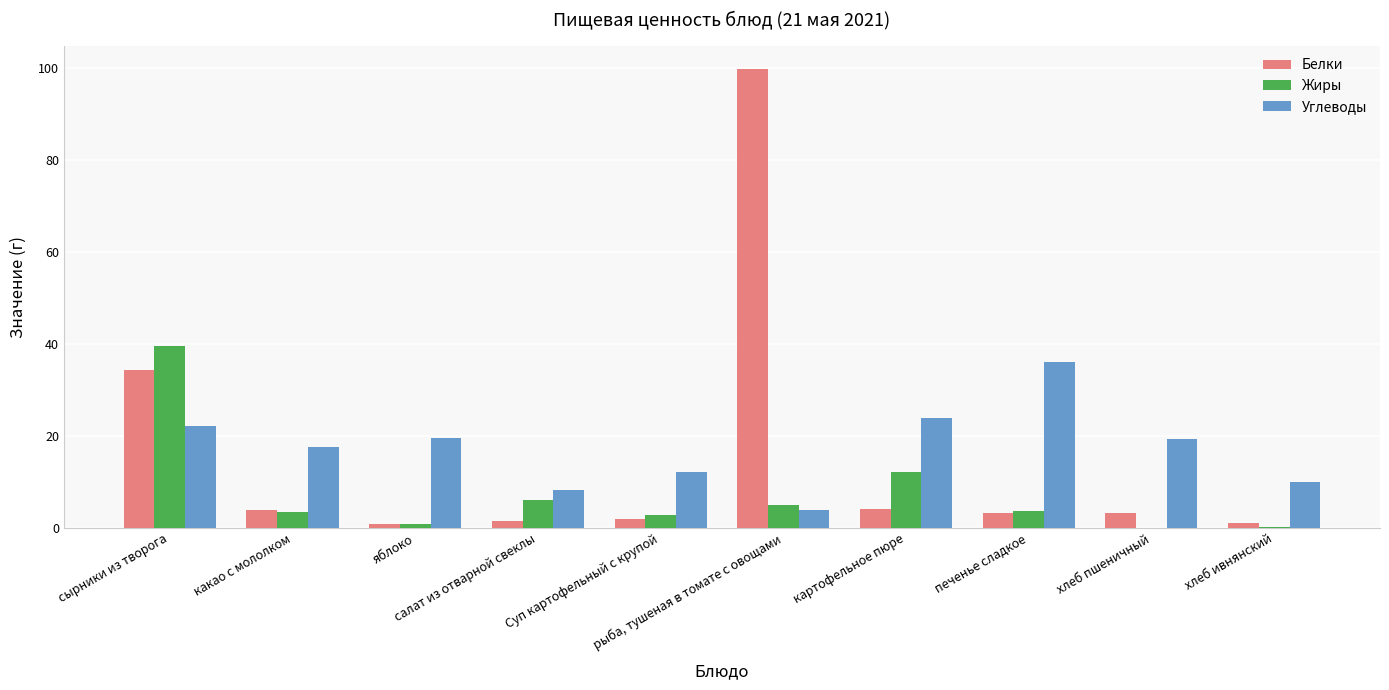

Which series has the largest total across all categories?

Углеводы